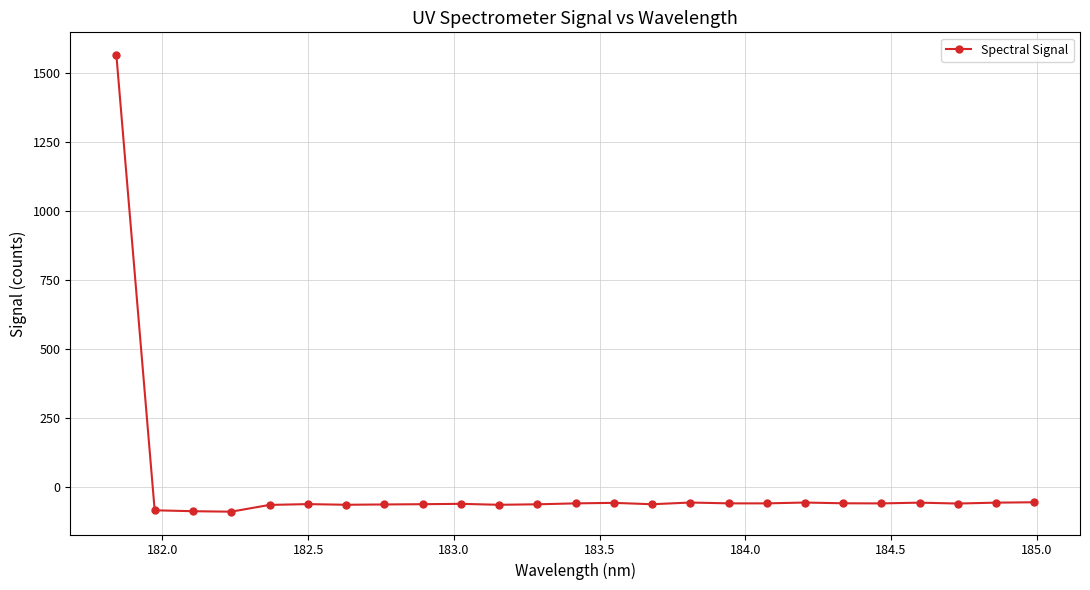

Does the chart have visible grid lines?

Yes